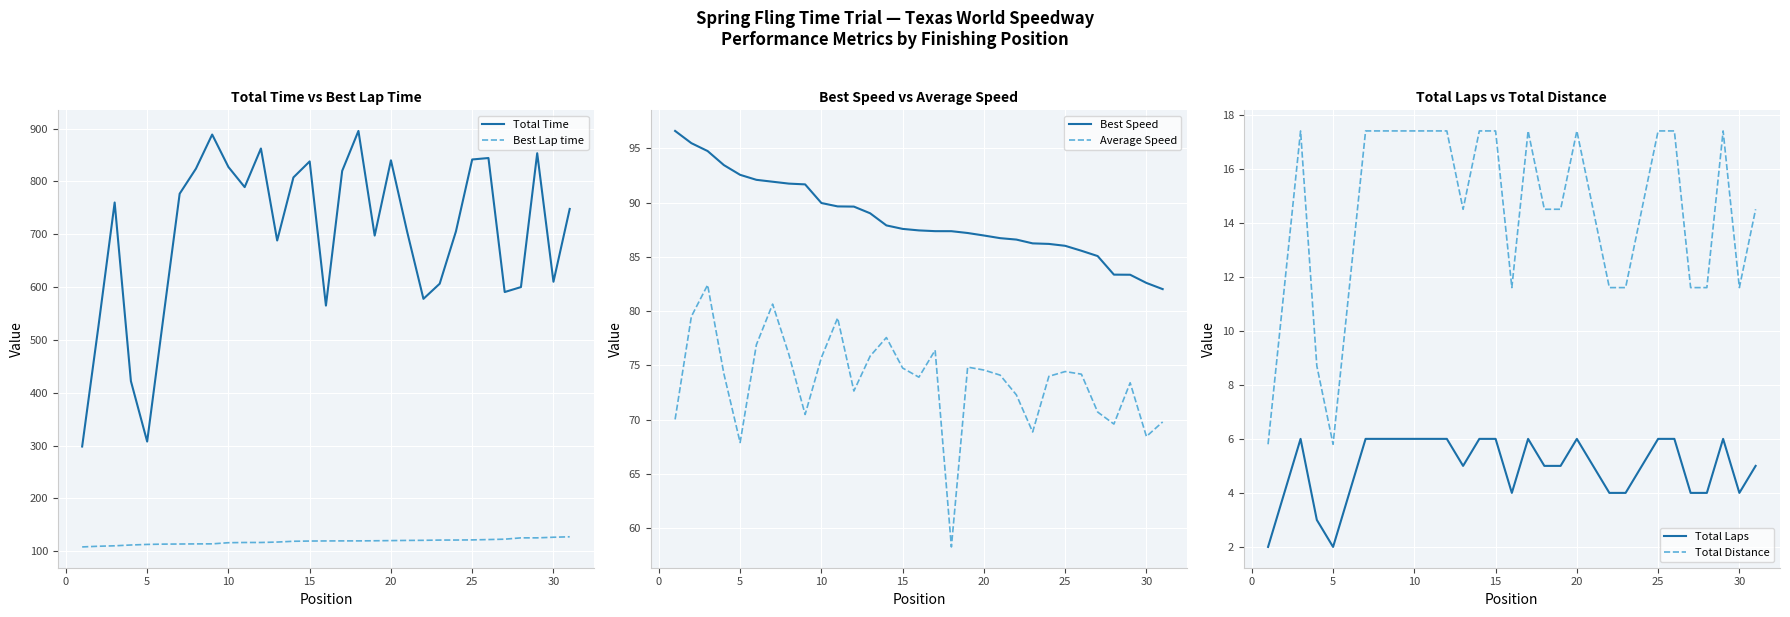

True or false: Best Lap time has a value of 121.4 at 25.

True